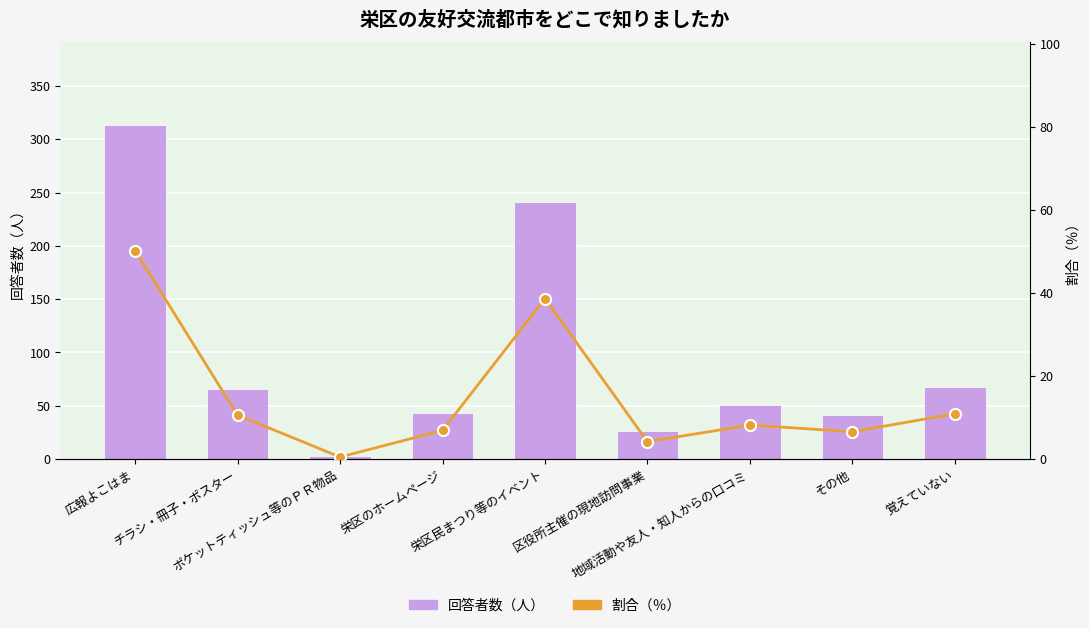

What is the difference between the 回答者数（人） values at 覚えていない and 広報よこはま?

245.0